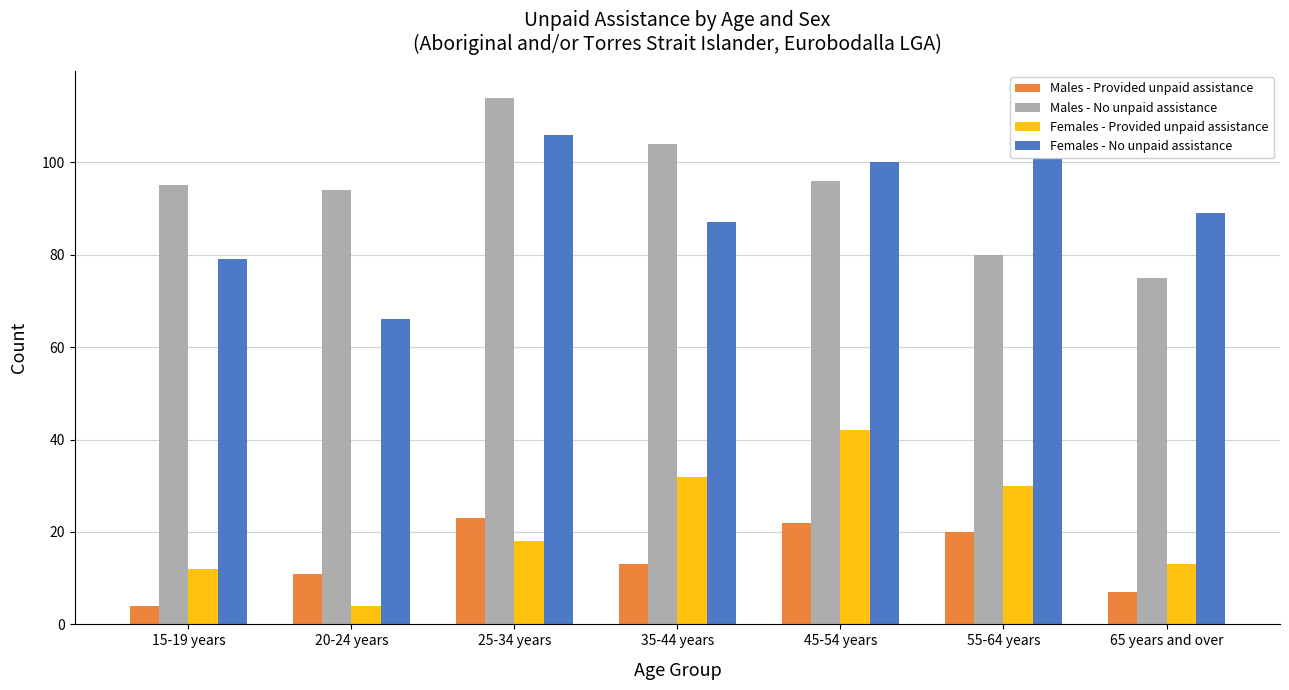

What is the difference between the second highest and minimum values in the Males - No unpaid assistance series?

29